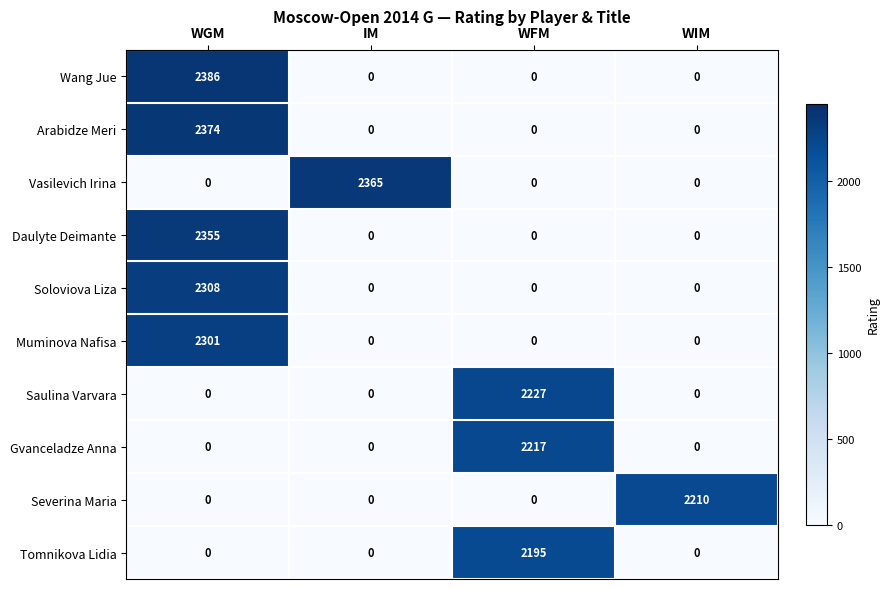

What is the total value across all series at WGM?

11724